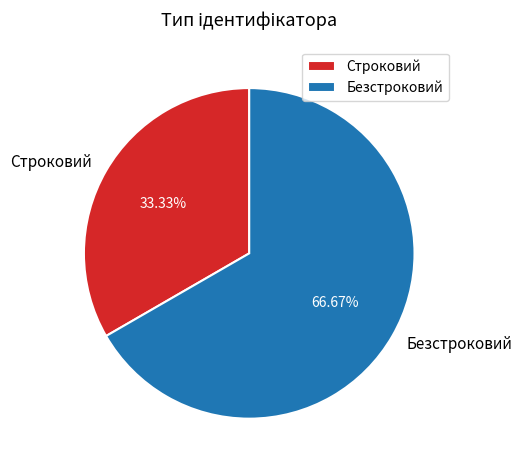

To the nearest percent, what is the difference between the largest and smallest slice percentages?

33%